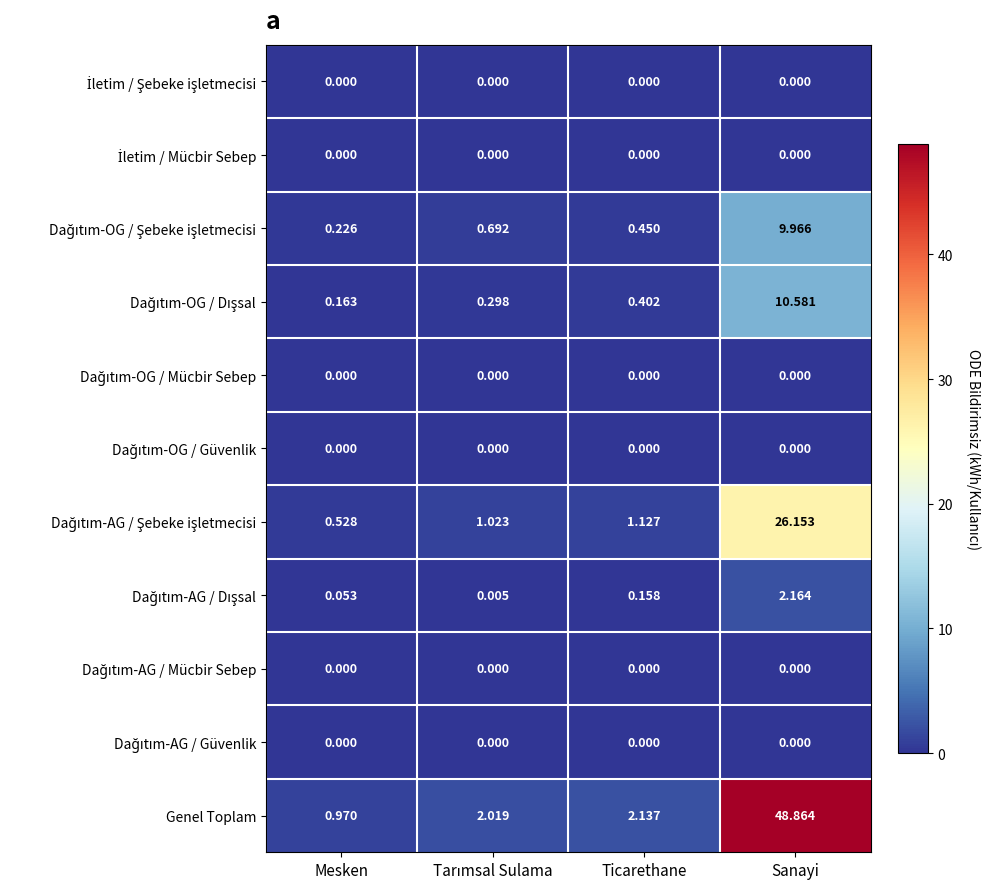

Which series has the largest total across all categories?

Genel Toplam